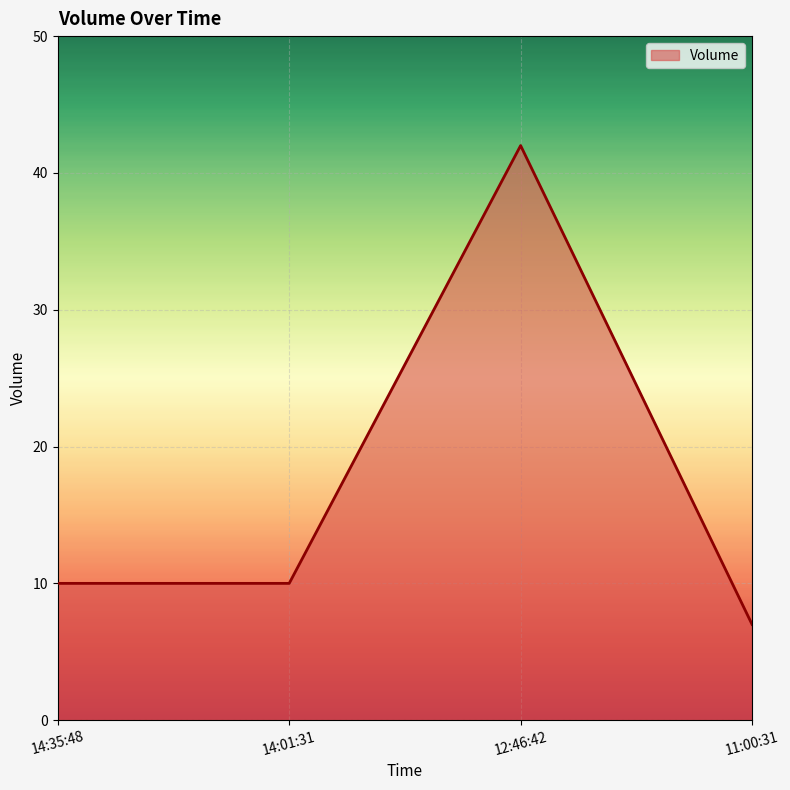

Where is the first local maximum?

12:46:42